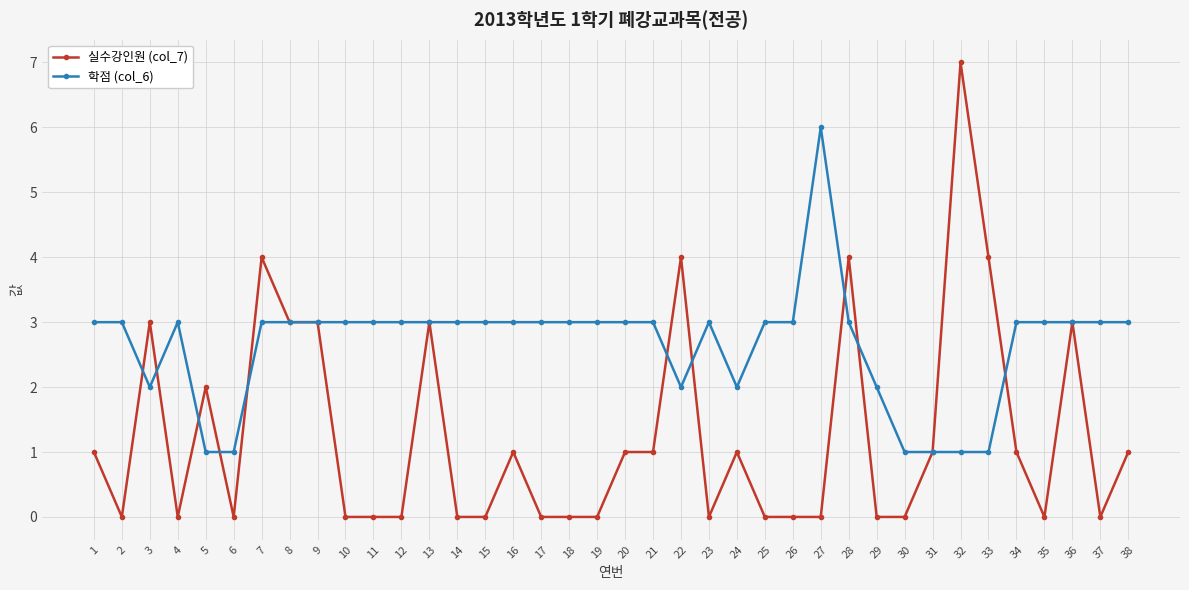

Which series has the widest spread of values?

실수강인원 (col_7)